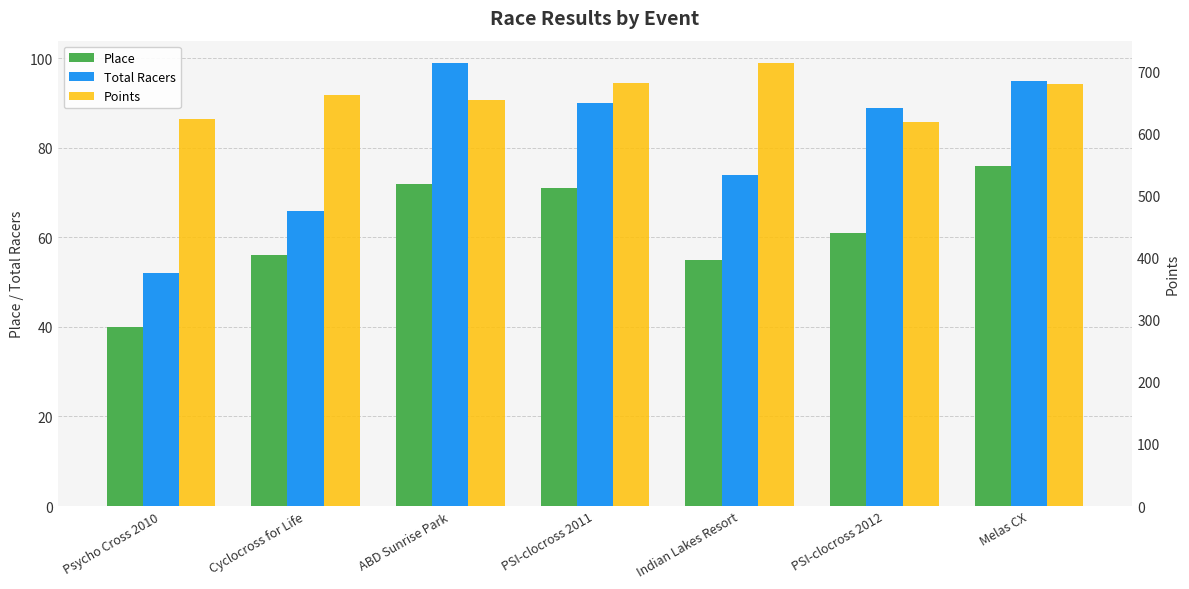

What value does the Place series have at ABD Sunrise Park?

72.0